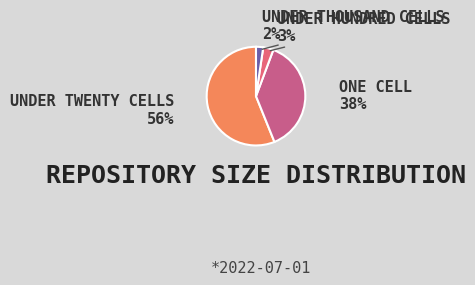

Rank the categories by value from highest to lowest.

under_twenty_cells, one_cell, under_hundred_cells, under_thousand_cells